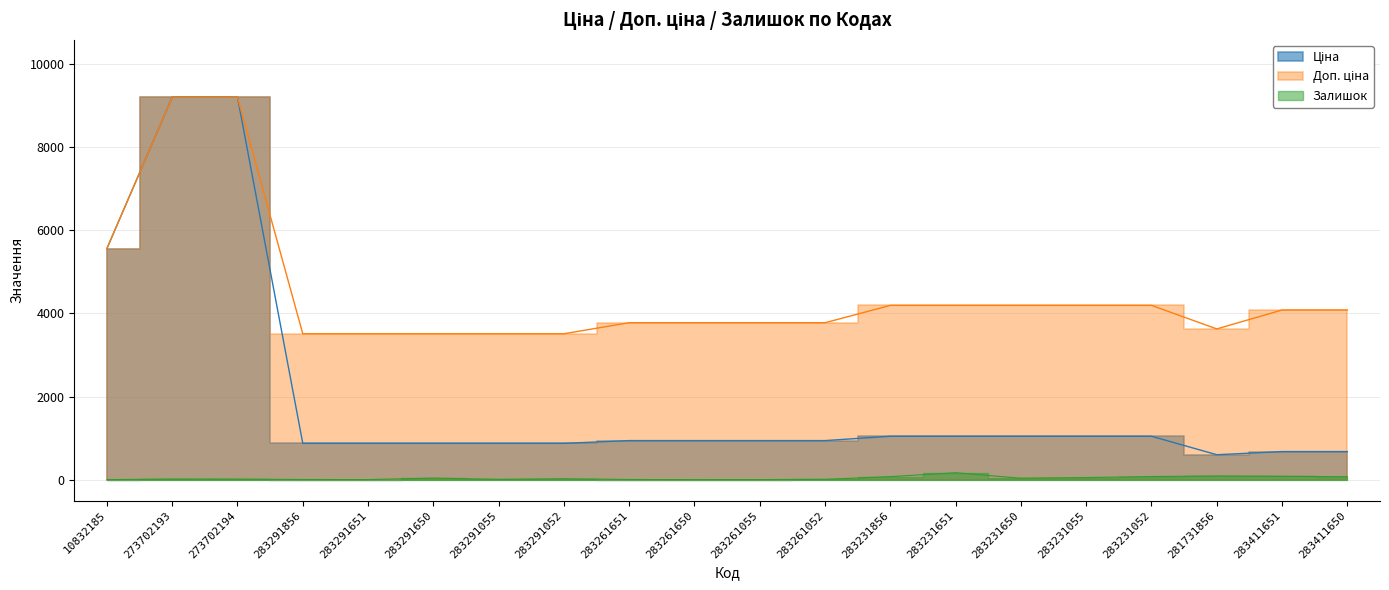

Is it true that Доп. ціна equals 9196.3 at 273702193?

True